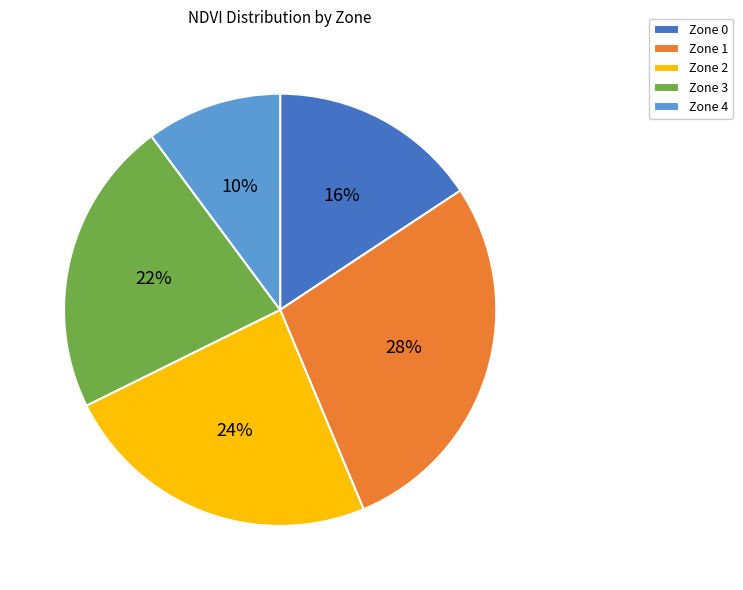

To the nearest percent, what percentage of the pie is Zone 2?

24%